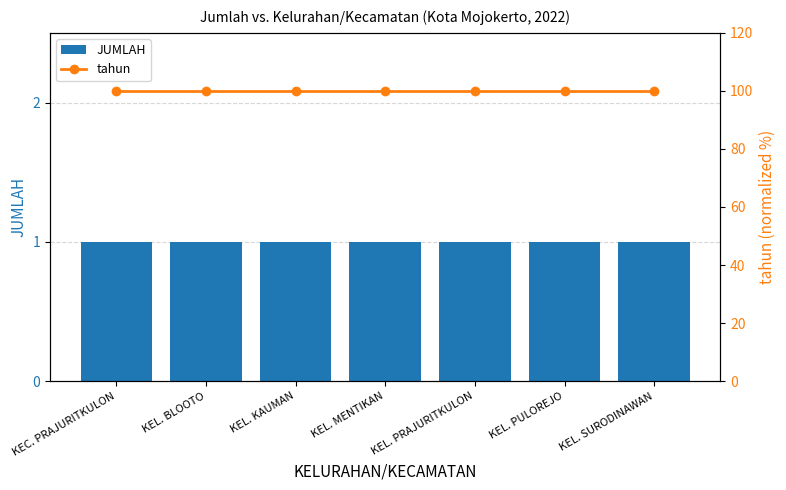

Is the value of tahun at KEL. PRAJURITKULON greater than the value of JUMLAH at KEL. PULOREJO?

Yes